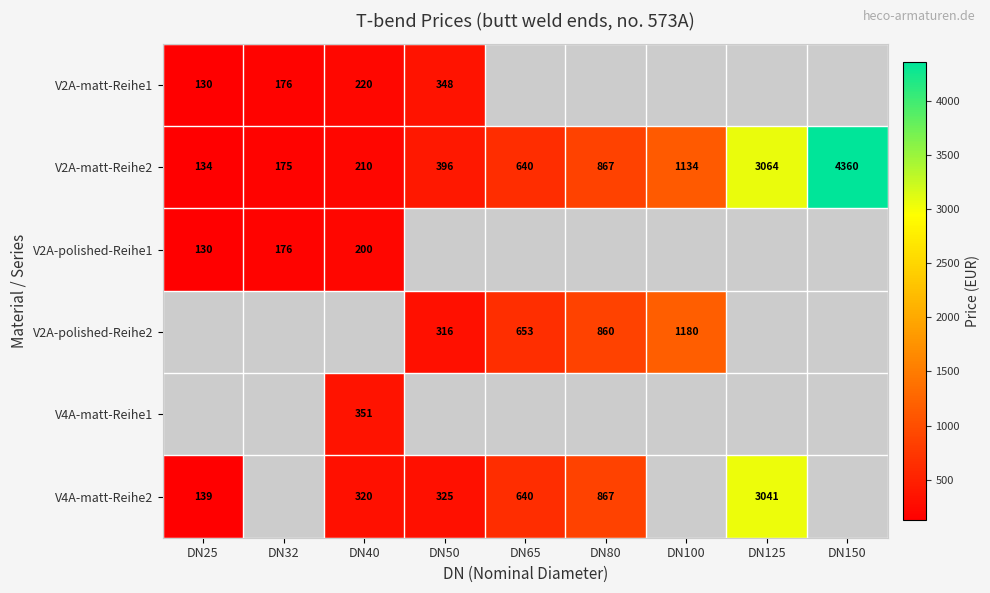

The value of V4A-matt-Reihe1 at DN40 is 351. True or false?

True